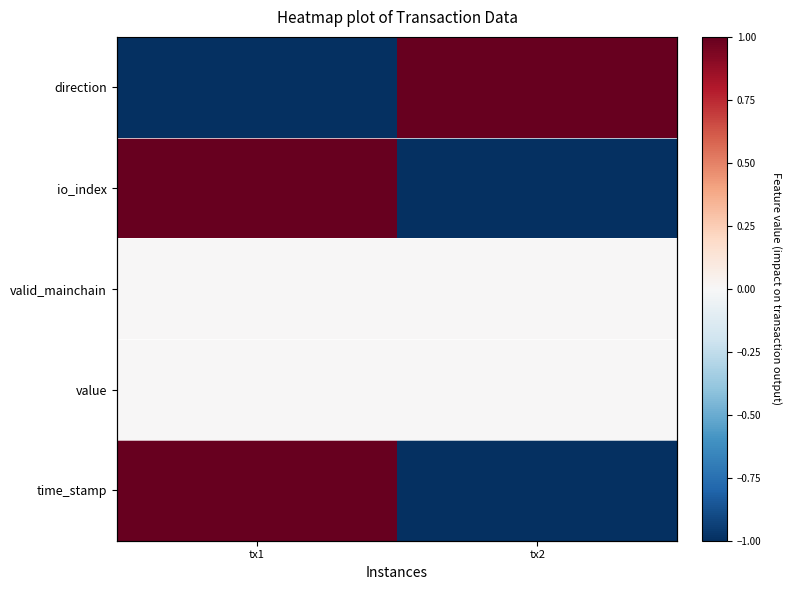

Is the value of time_stamp at tx2 greater than the value of io_index at tx1?

No